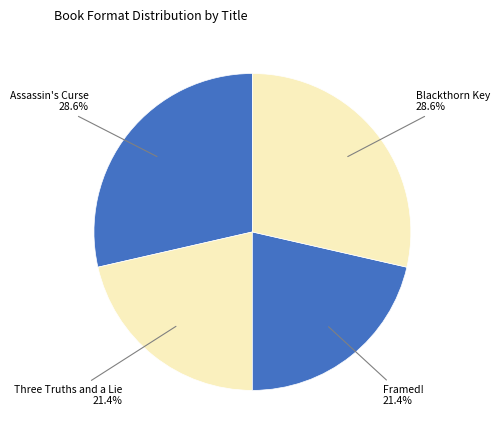

Count the number of slices in the pie.

4